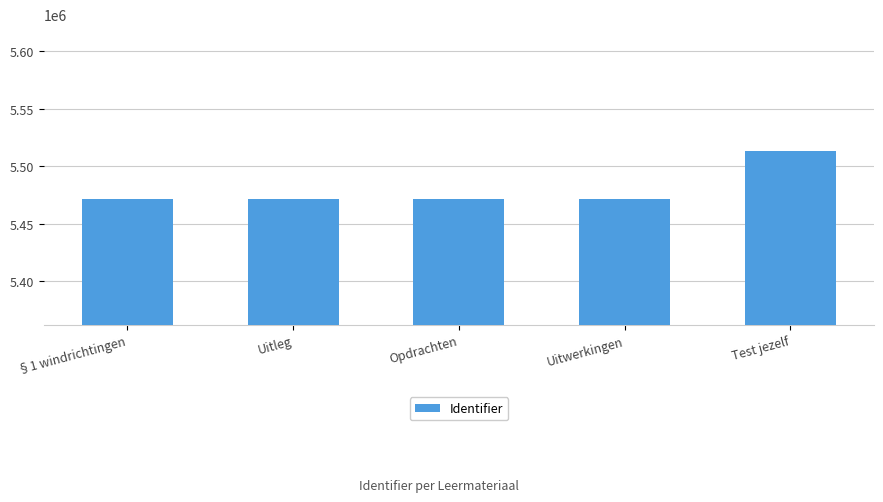

Approximately how many times larger is the value at Uitwerkingen compared to §1 windrichtingen?

1.0